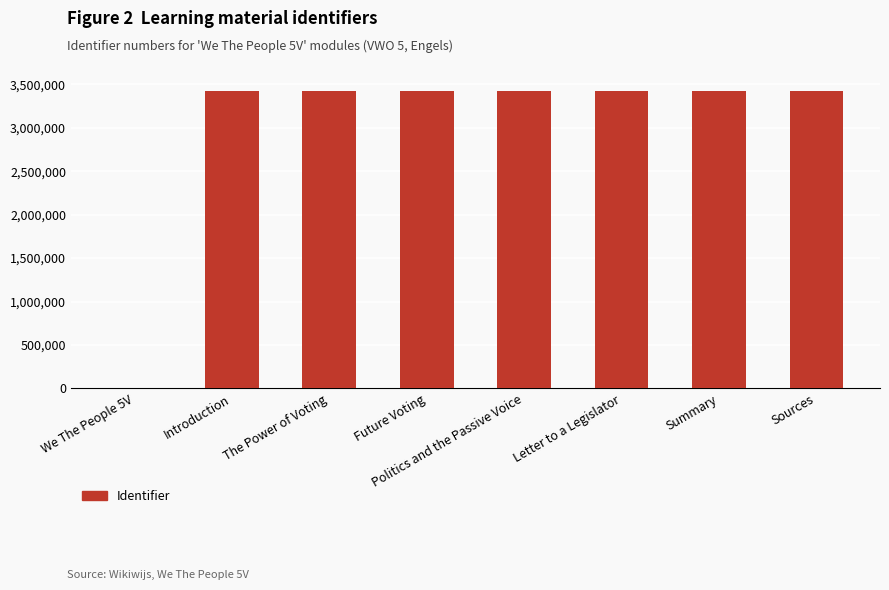

What is the average value?

2999340